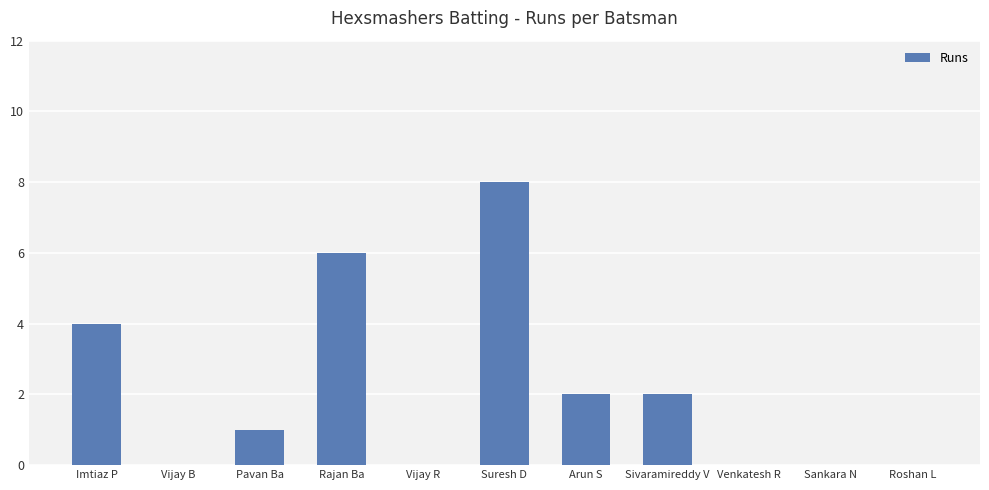

Reading left to right, transcribe all the data shown in this chart.

Imtiaz P=4	Vijay B=0	Pavan Ba=1	Rajan Ba=6	Vijay R=0	Suresh D=8	Arun S=2	Sivaramireddy V=2	Venkatesh R=0	Sankara N=0	Roshan L=0